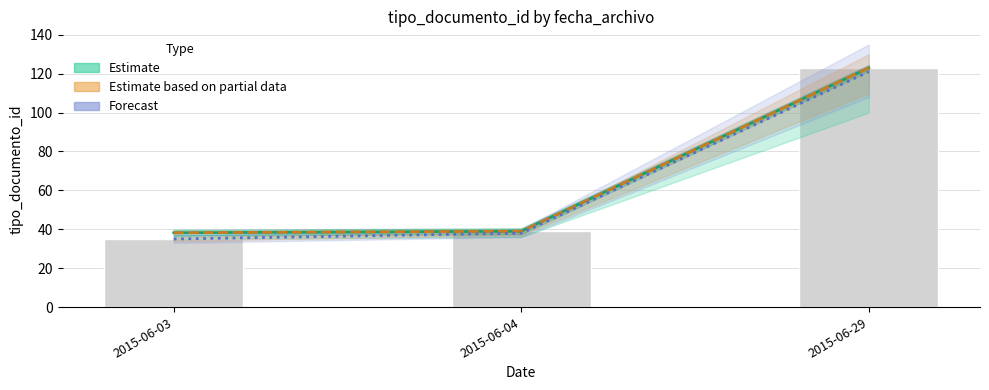

How many values in the Estimate series are below 39?

1